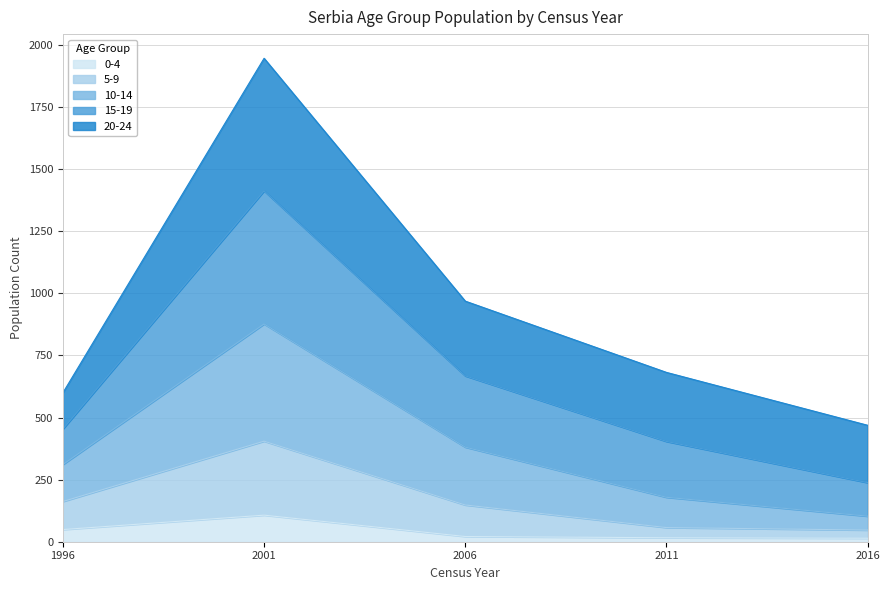

At which category is the sum across all series the highest?

2001